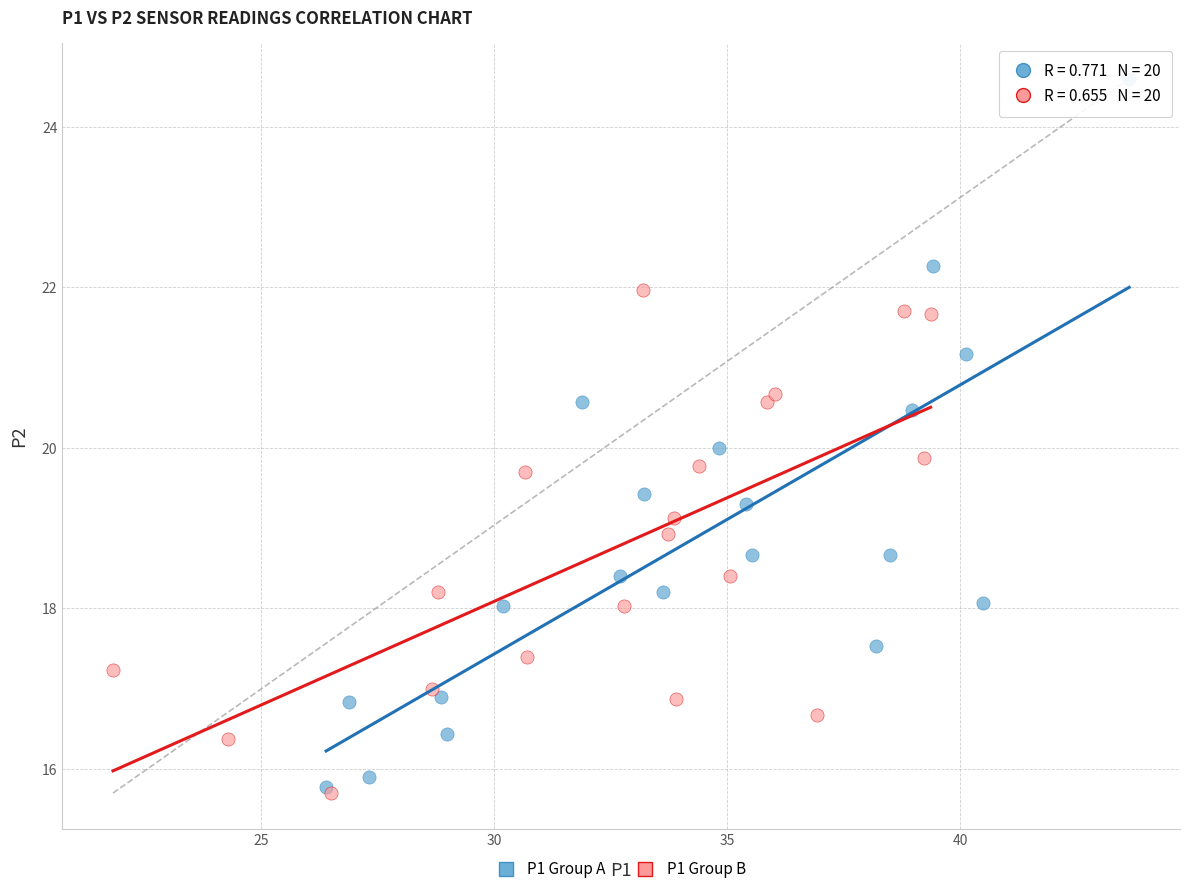

Which series has the largest Y range (max minus min)?

P1 Group A